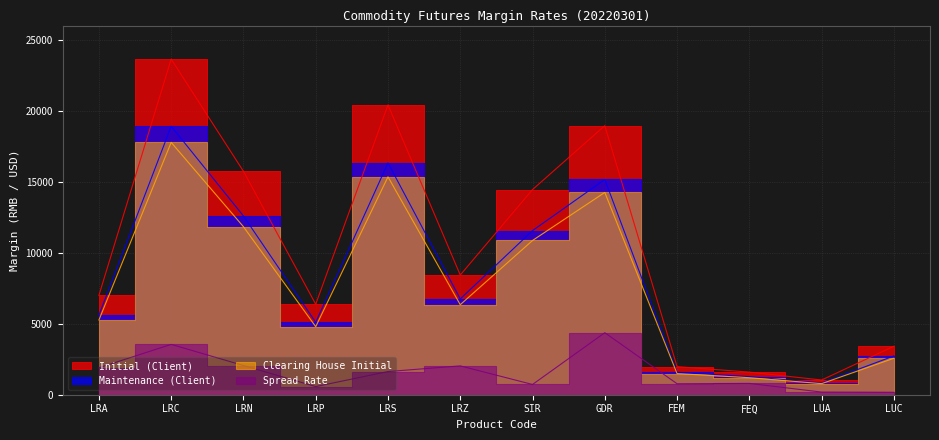

What is the approximate value of Clearing House Initial at LRC, to the nearest 10?

17800